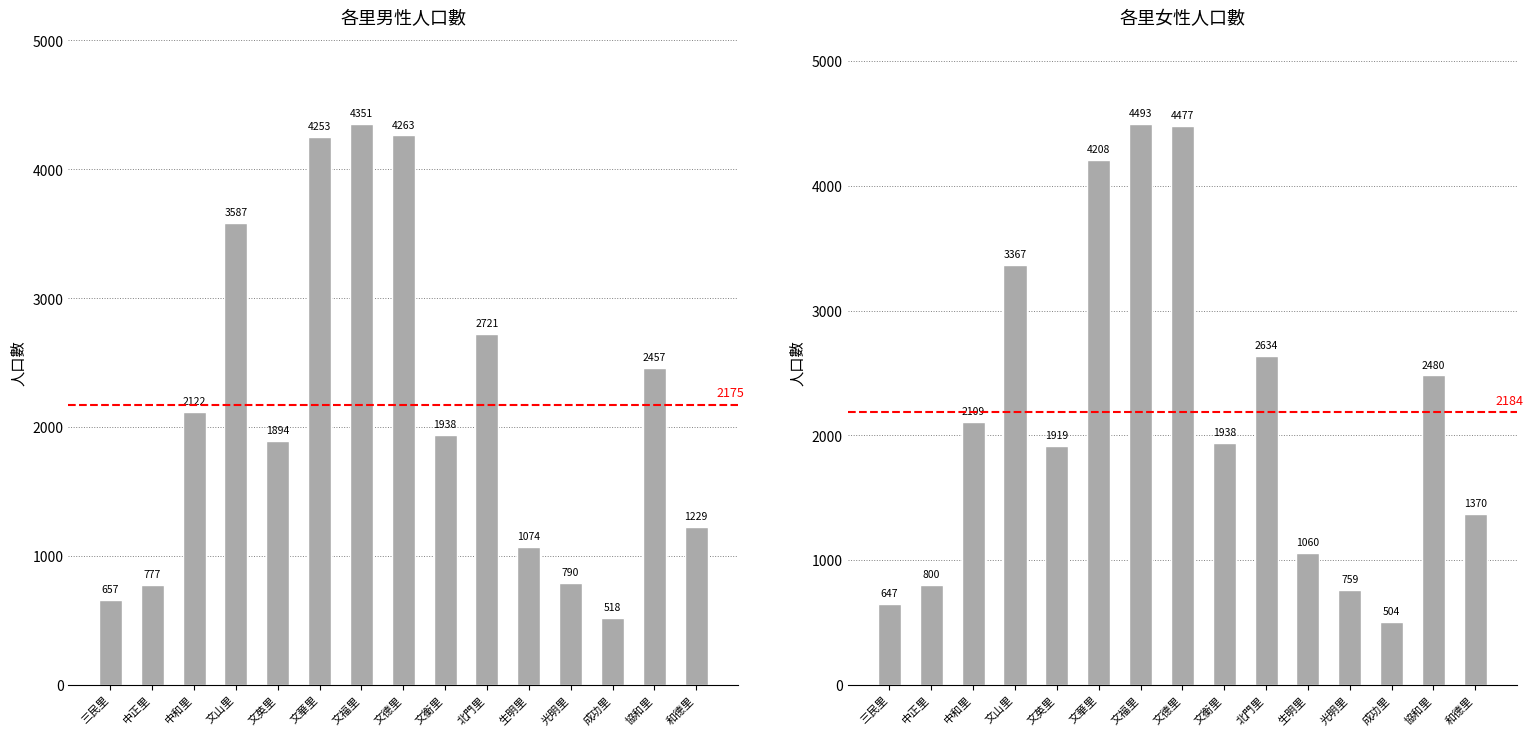

What is the minimum value shown in the chart?

504